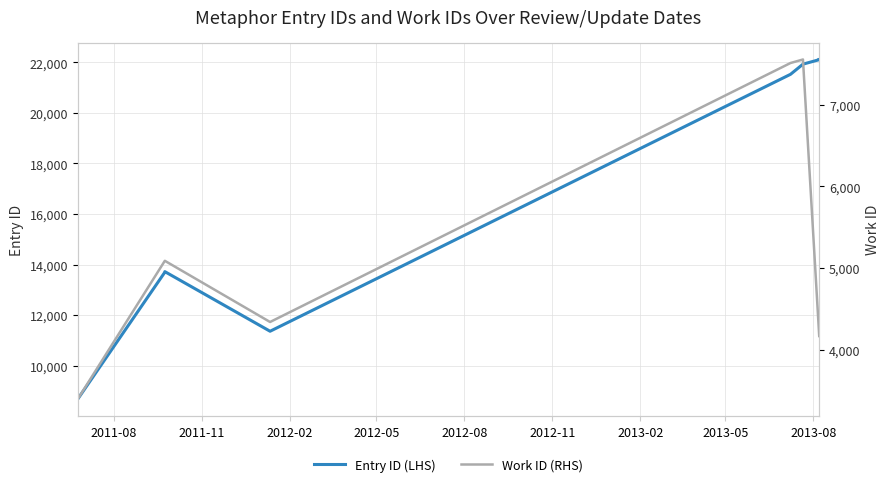

Which series has the largest range (max minus min)?

Entry ID (LHS)